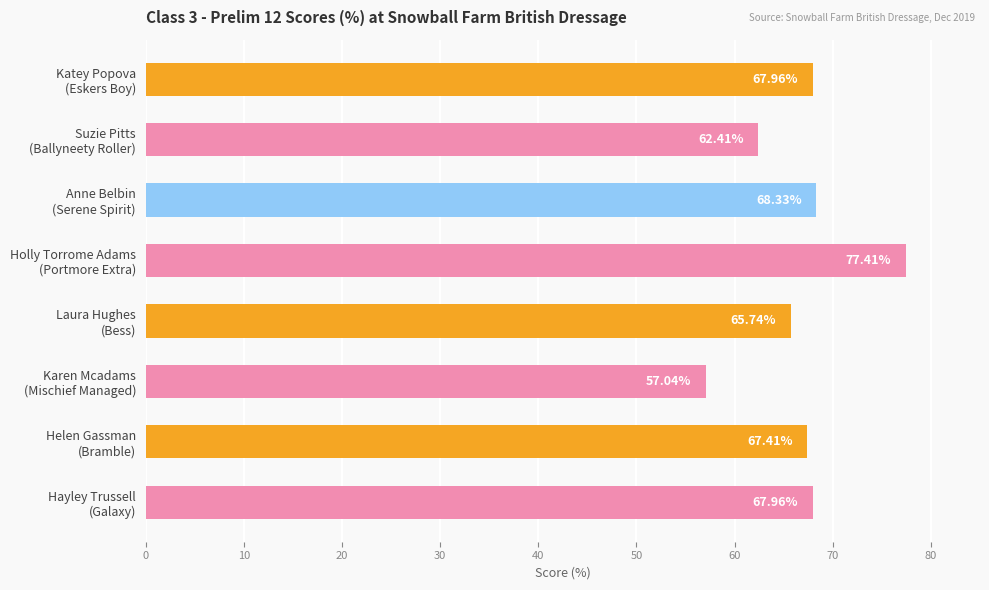

What is the difference between the second highest and minimum values?

11.3